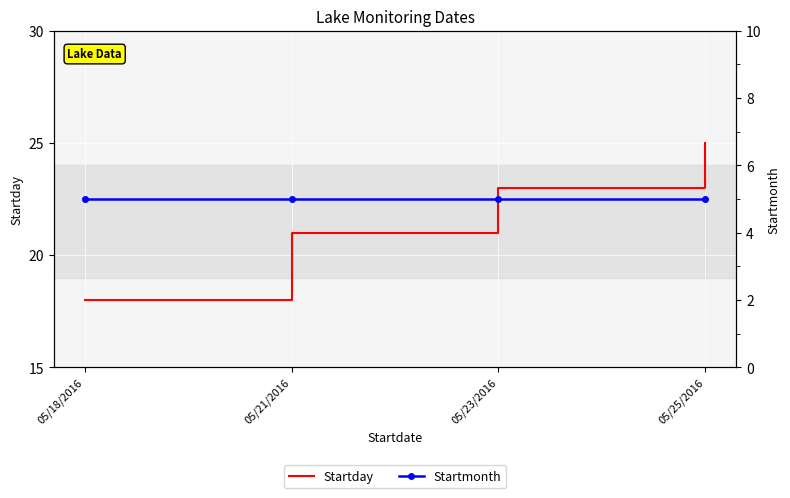

True or false: Startmonth and Startday cross at least once.

False